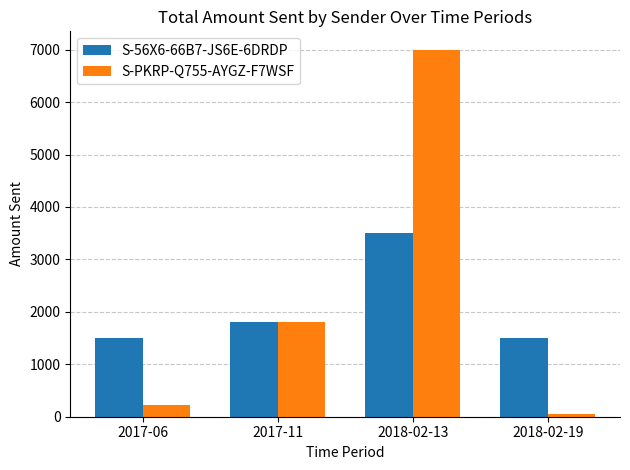

Which series has the widest spread of values?

S-PKRP-Q755-AYGZ-F7WSF